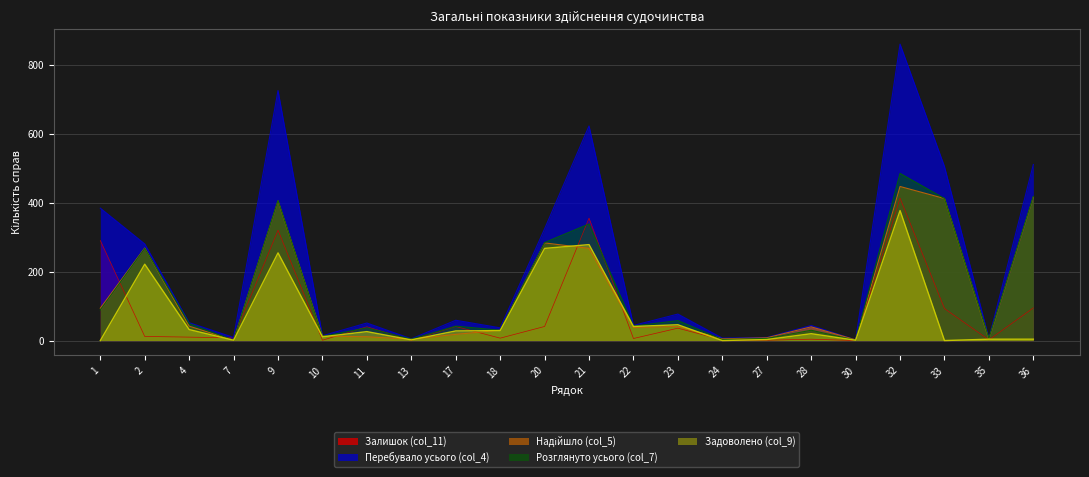

The Розглянуто усього (col_7) series shows 6 at 27. True or false?

True